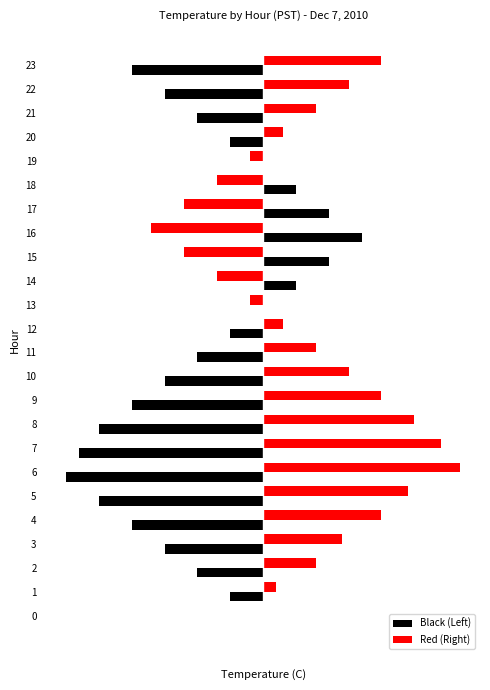

What is the value of the Black (Left) bar at the 6th from the left?

-0.3